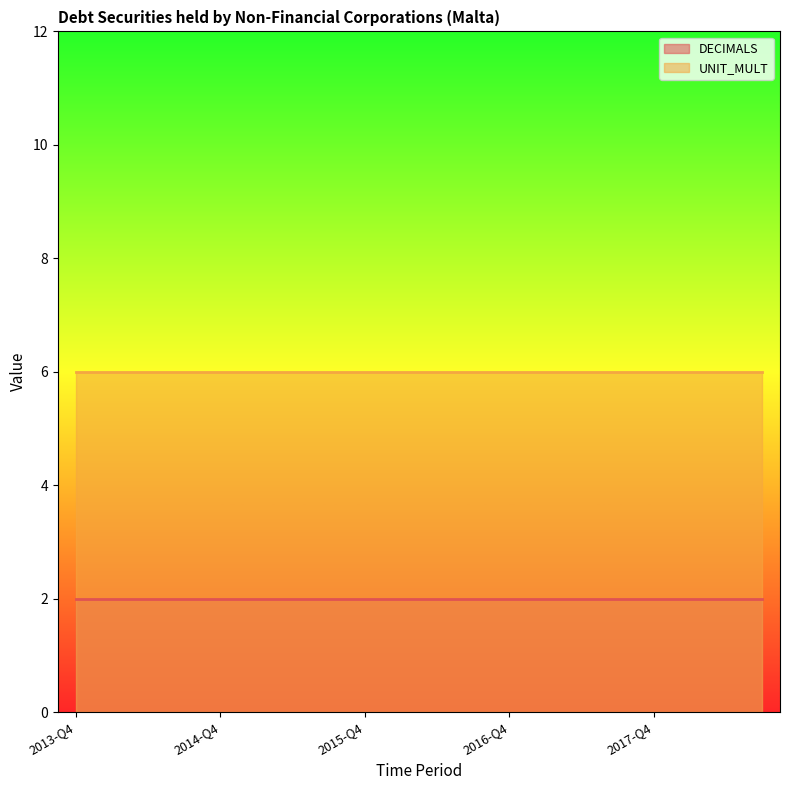

Which series has the largest range (max minus min)?

DECIMALS